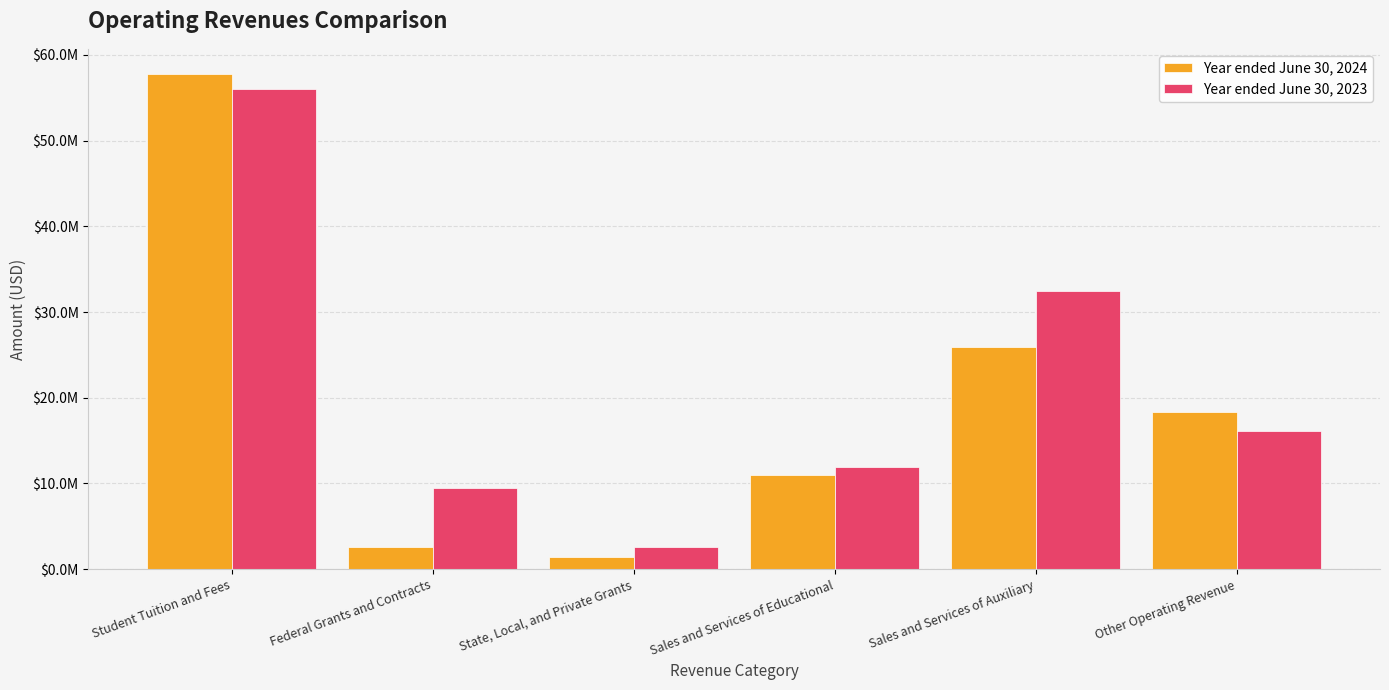

Which has a higher value, Federal Grants and Contracts or Student Tuition and Fees?

Student Tuition and Fees